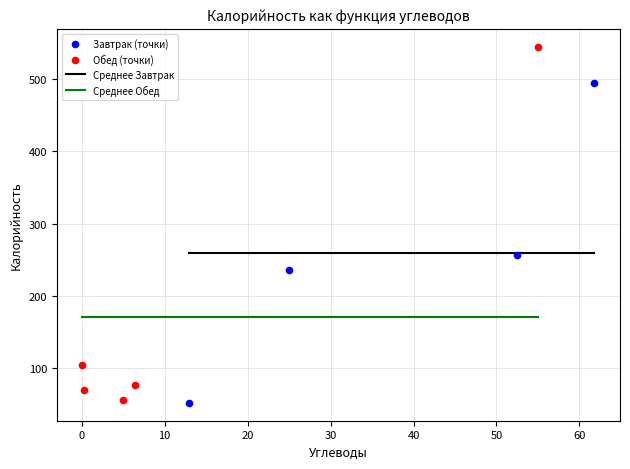

Which series reaches the maximum Y coordinate?

Обед (точки)